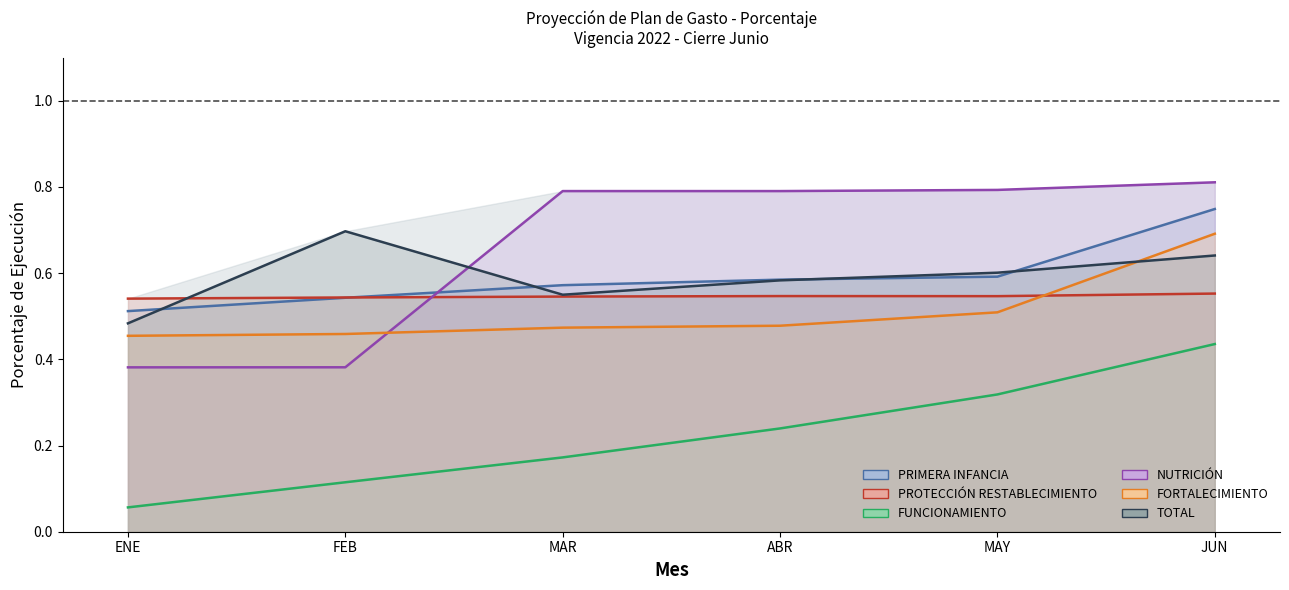

What is the smallest value displayed?

0.1